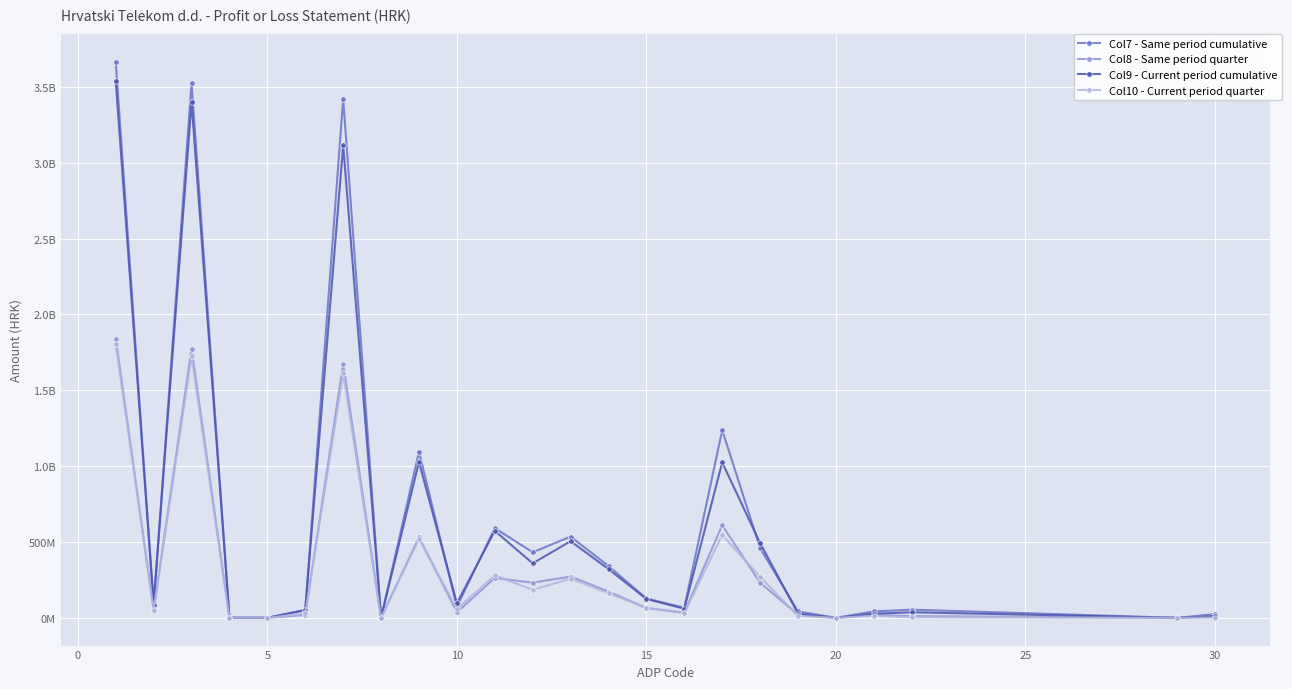

What are all the series names shown in the legend?

Col7 - Same period cumulative, Col8 - Same period quarter, Col9 - Current period cumulative, Col10 - Current period quarter